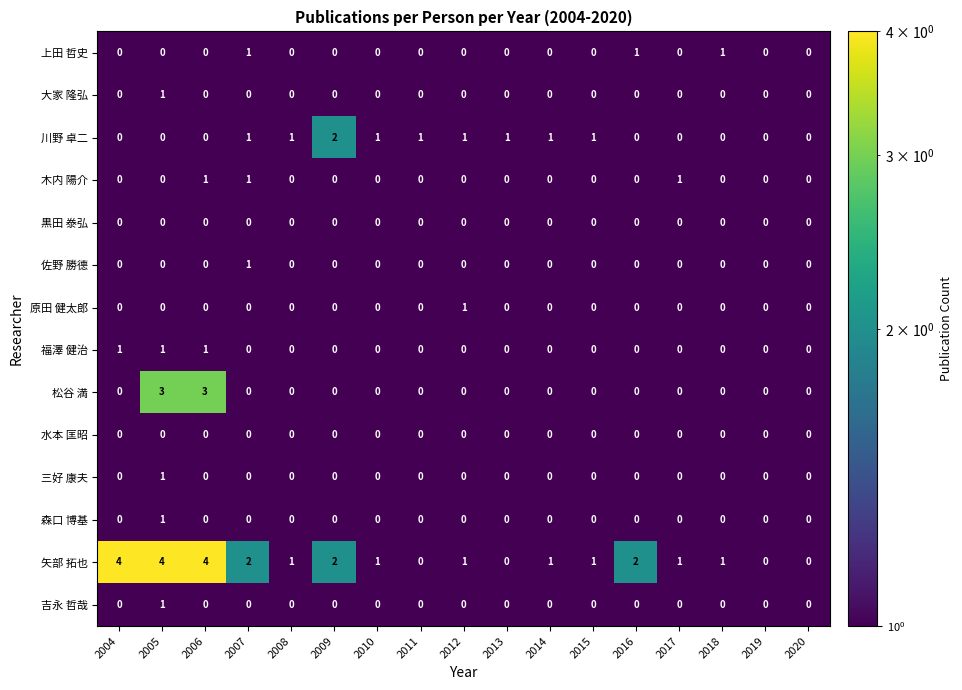

What is the total value across all series at 2018?

2